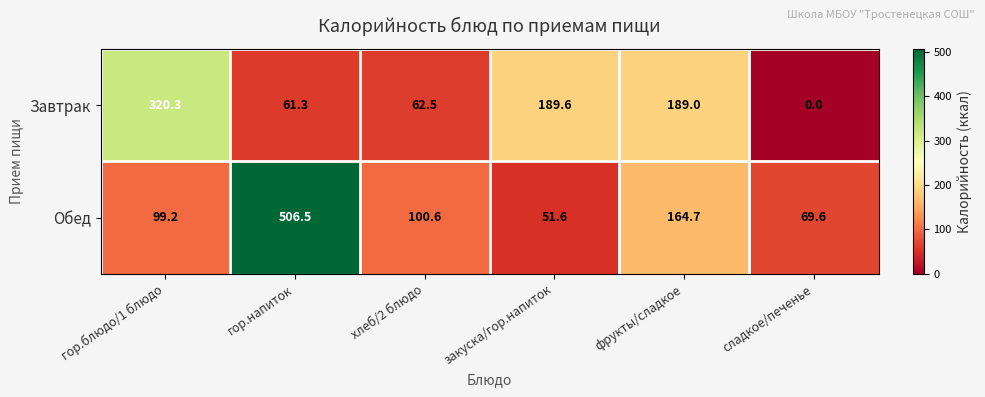

The value of Обед at фрукты/сладкое is 164.7. True or false?

True